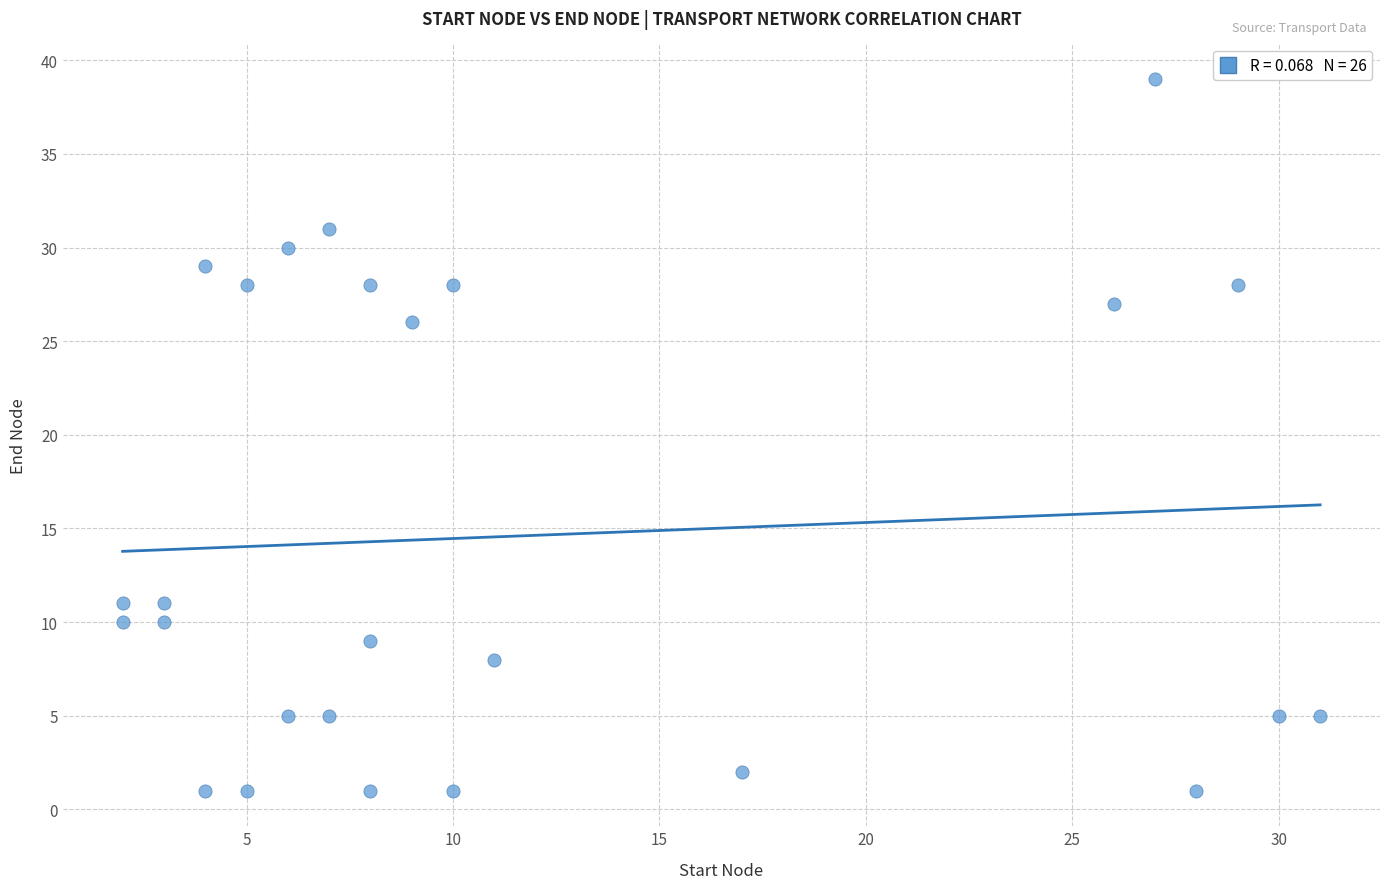

What Y value in the scatter plot is closest to 20?

26